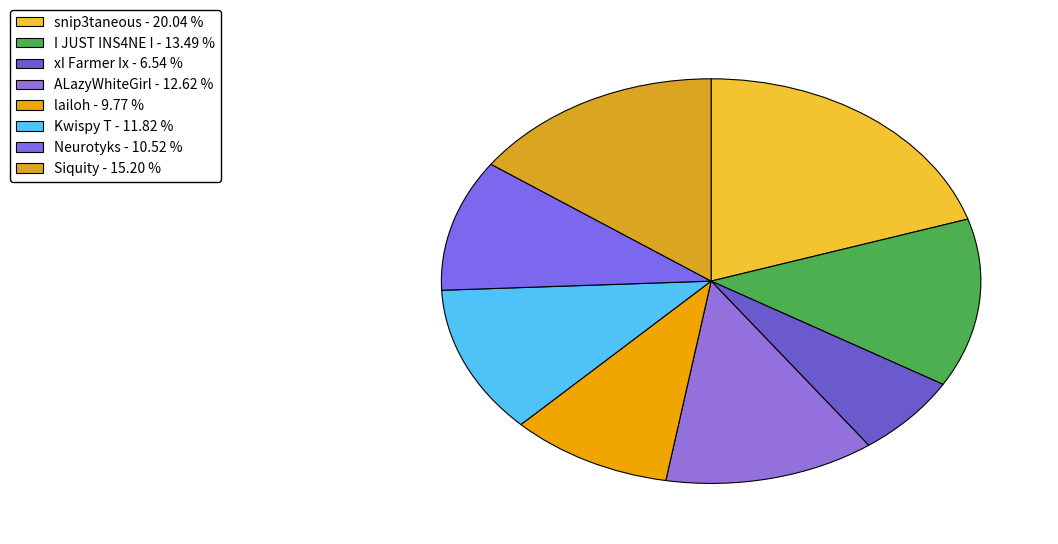

What is the largest slice in the pie chart?

snip3taneous